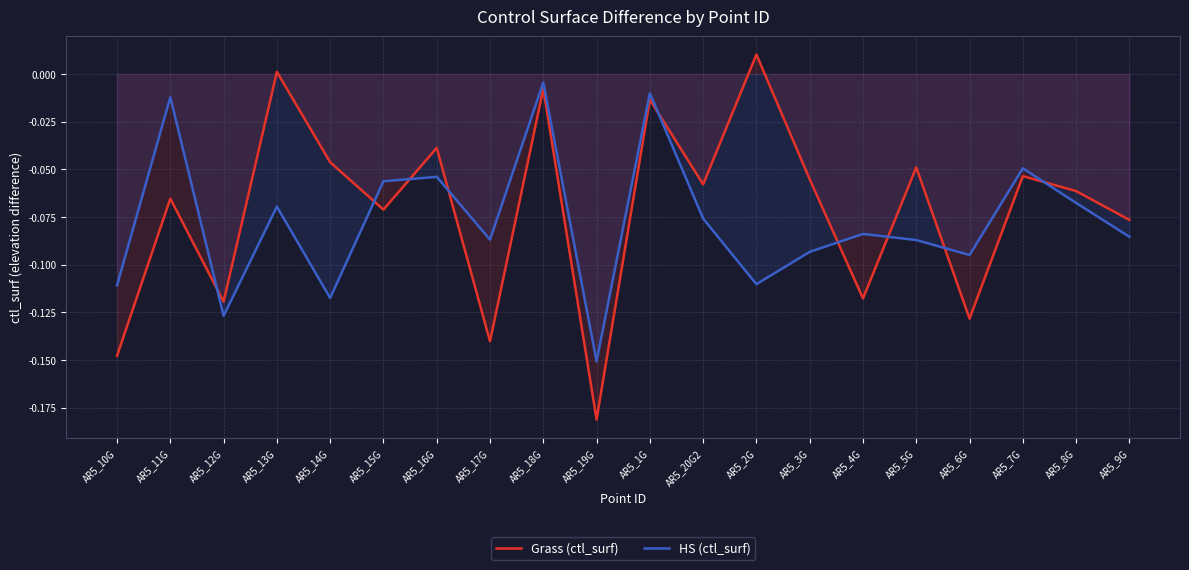

Is it true that HS (ctl_surf) equals -0.1 at AR5_17G?

False